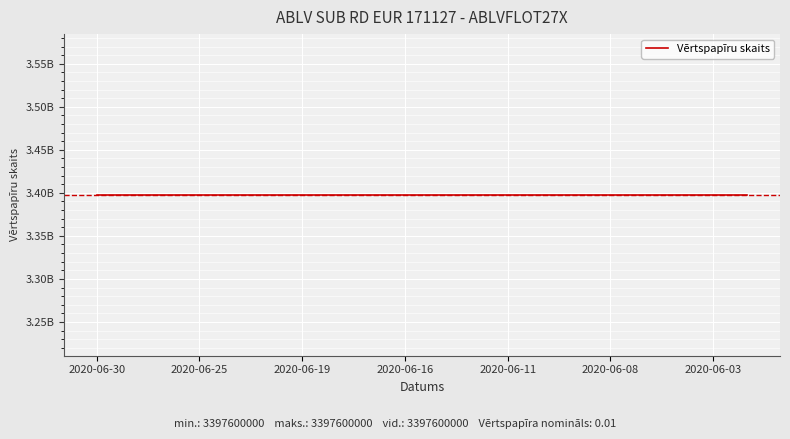

Which category has the highest value in the Vērtspapīra nomināls series?

2020-06-30